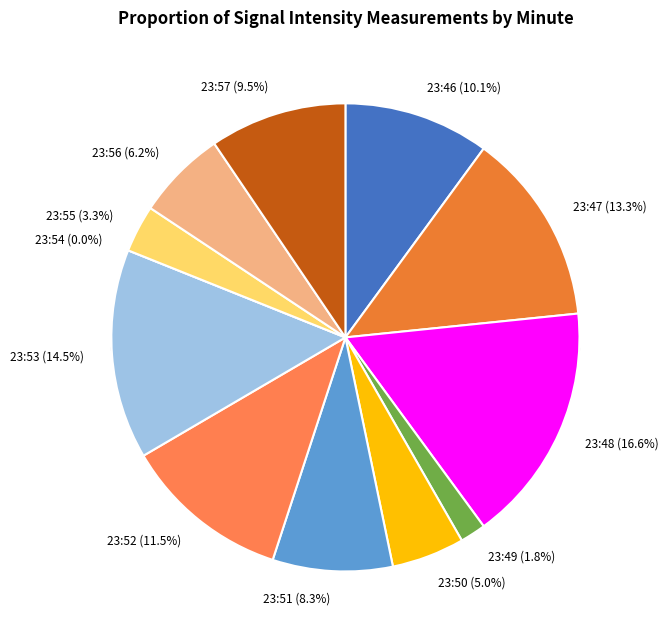

Between 23:53 and 23:50, which is larger?

23:53